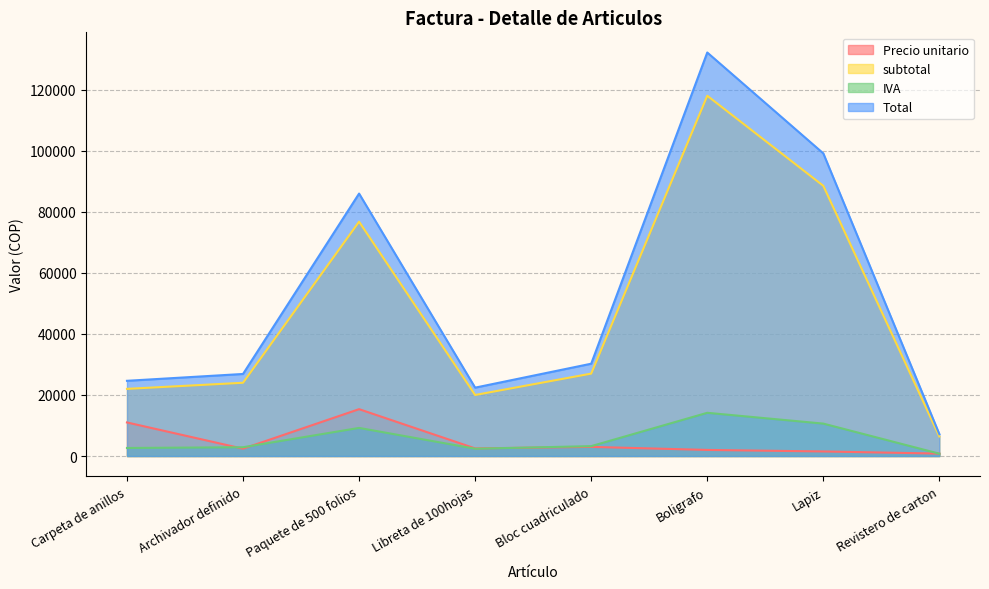

What is the smallest value displayed?

768